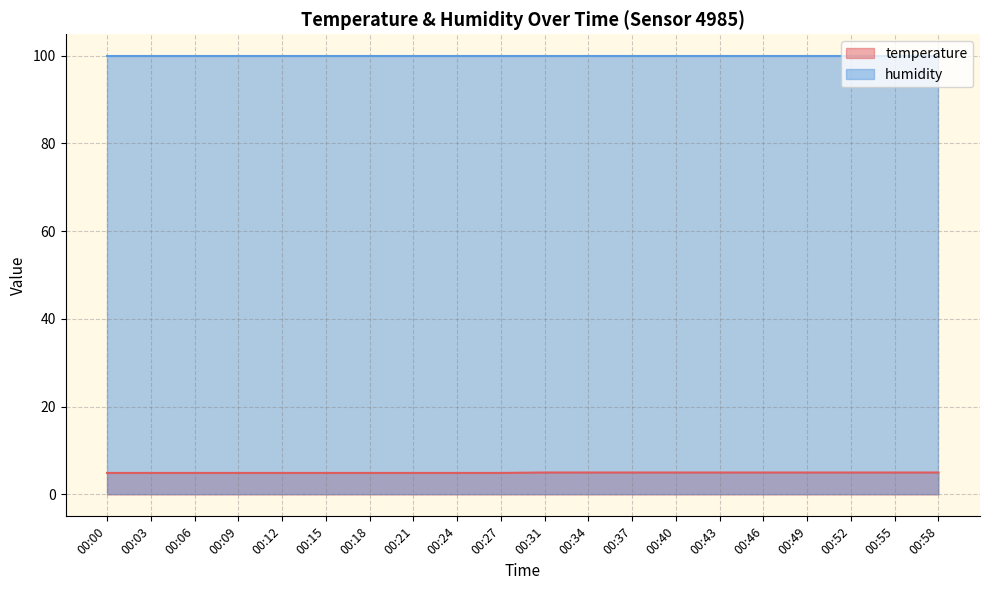

What is the spread (max minus min) of values at 00:52?

94.9